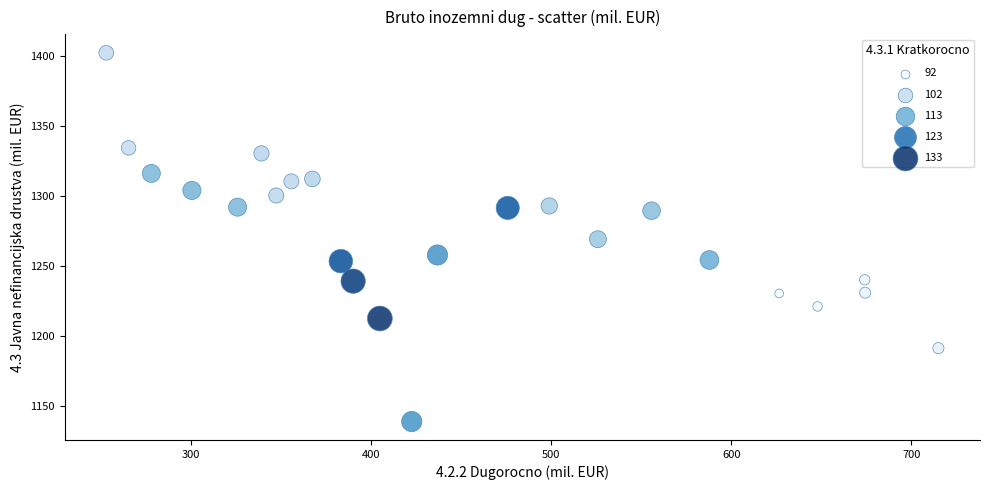

What is the range of Y values (max minus min)?

263.5